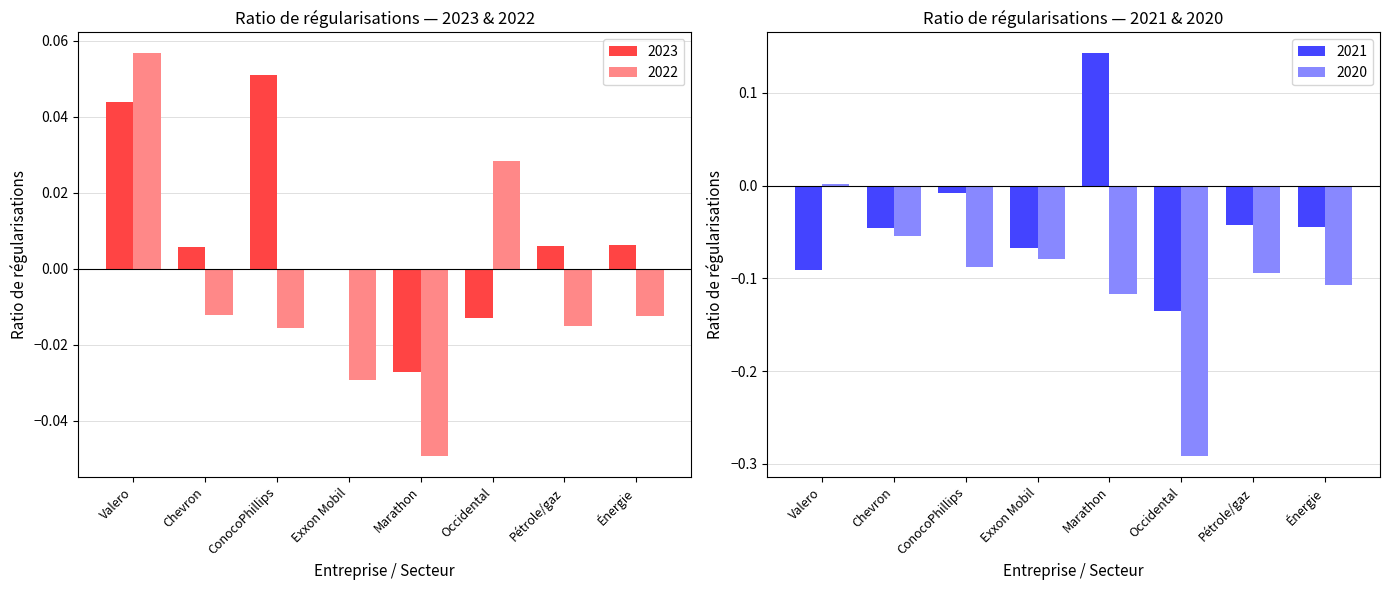

The value of 2022 at Chevron is -0.0. True or false?

False